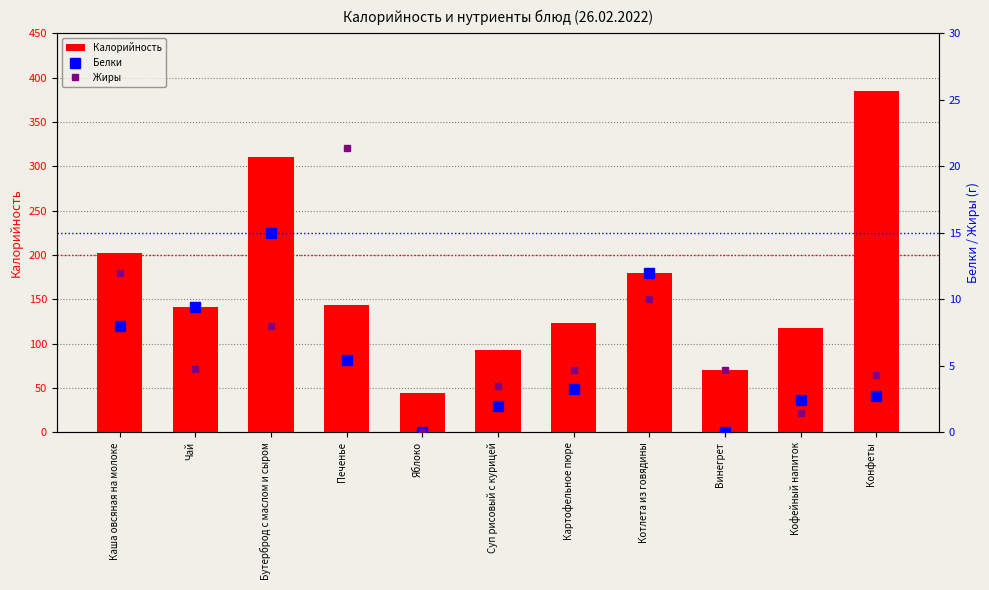

What is the difference between the second highest and second lowest values in the Белки series?

12.0